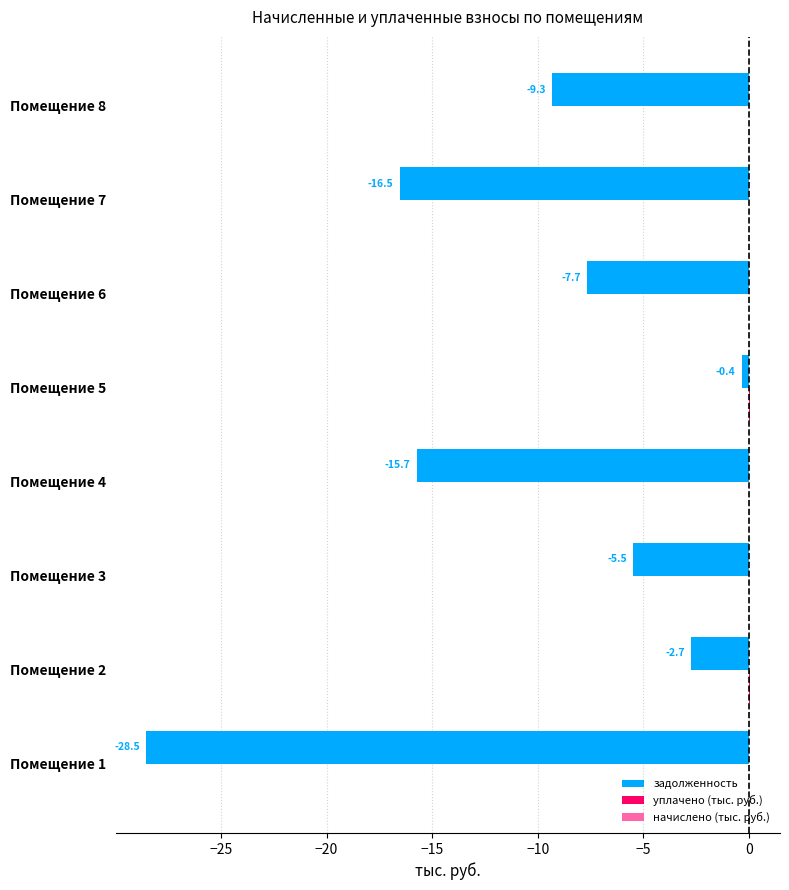

The value of задолженность at Помещение 7 is -16.5. True or false?

True